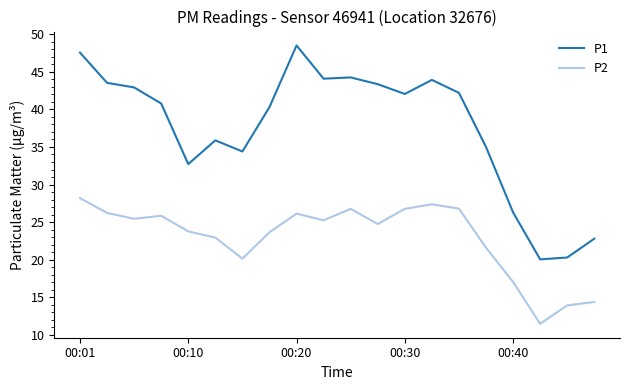

What is the smallest value displayed?

11.5